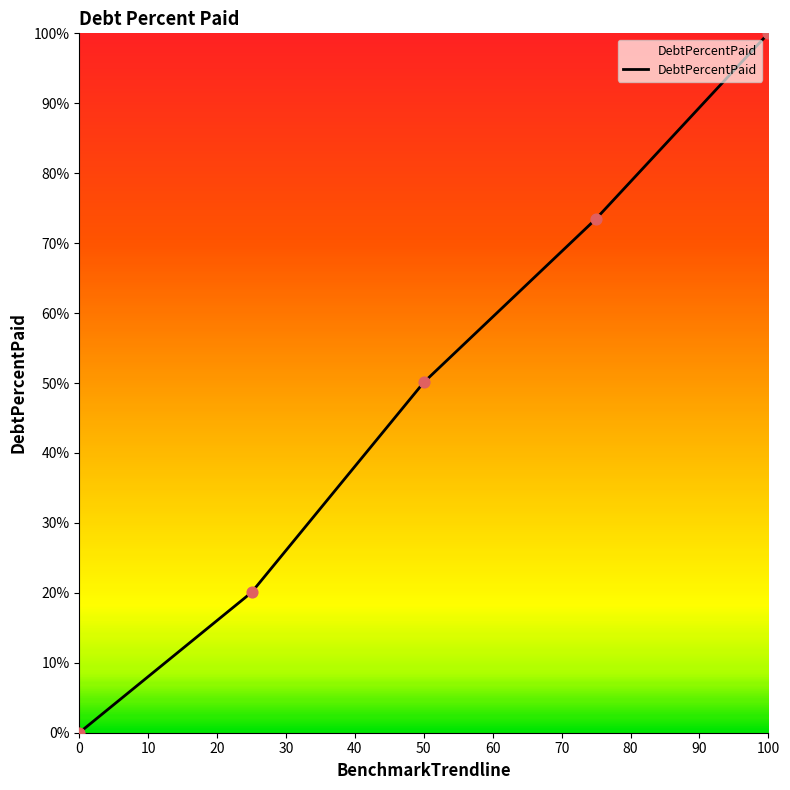

What is the difference between the maximum and minimum values?

100.0